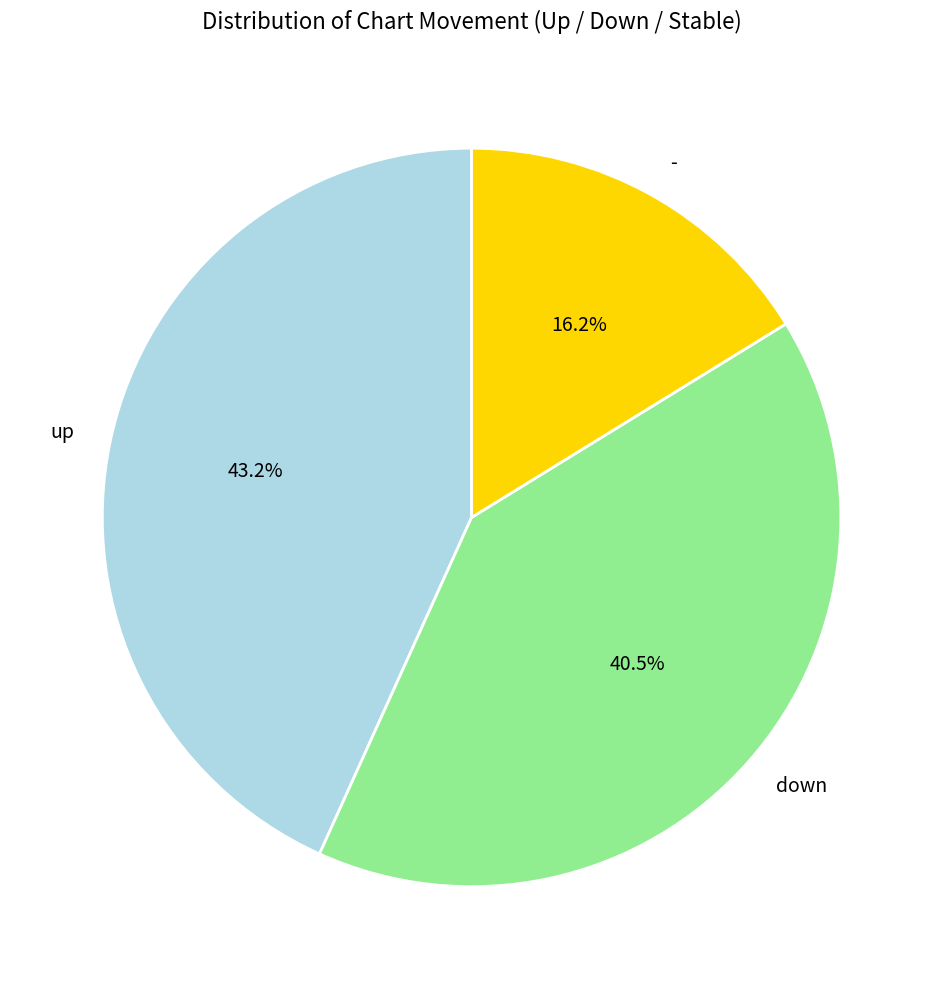

Which slice is the largest?

up